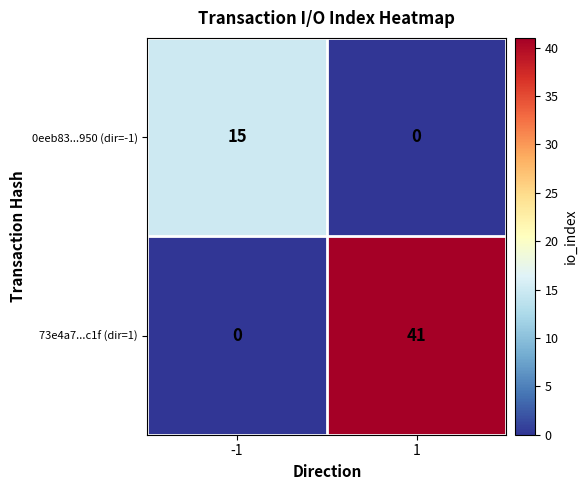

At 1, list the series in order from largest to smallest.

73e4a7...c1f (dir=1), 0eeb83...950 (dir=-1)